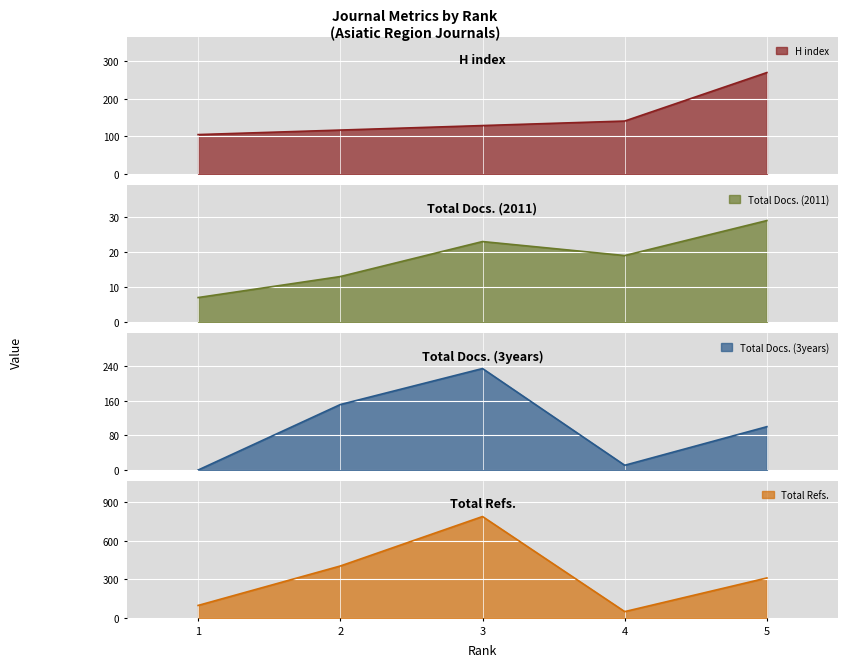

Where is the first local minimum for Total Docs. (3years)?

4